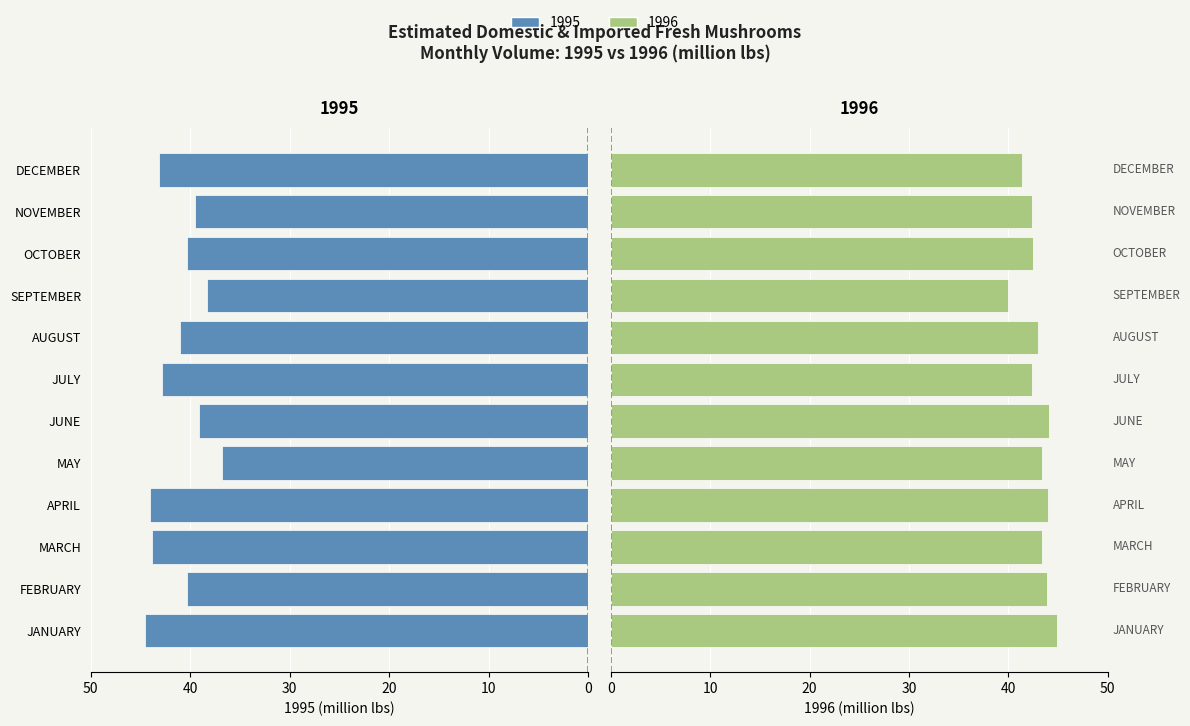

At how many categories does at least one series exceed 40?

11